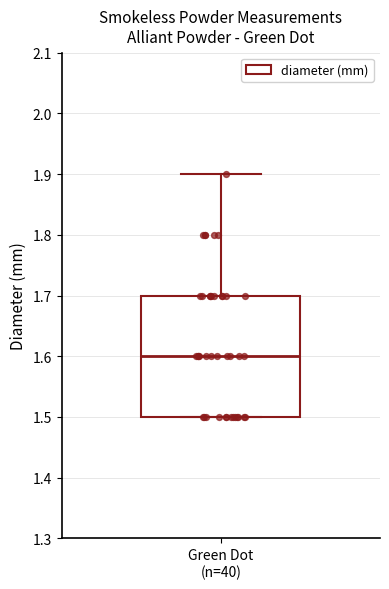

Where is the upper edge of the box for Green Dot (n=40) on the y-axis? The values are not printed on the chart, so give them approximately, as read against the axis.

1.7